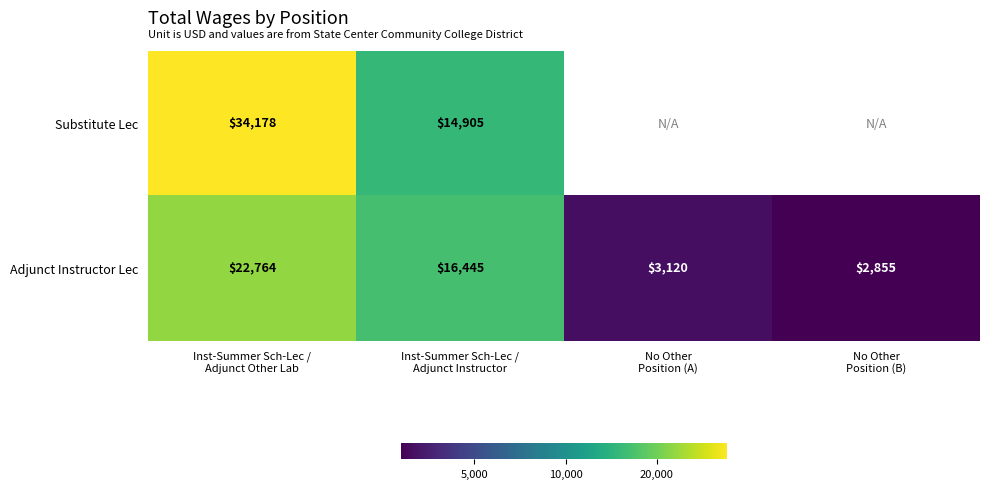

The Adjunct Instructor Lec series shows 1.3 at No Other Position (B). True or false?

False